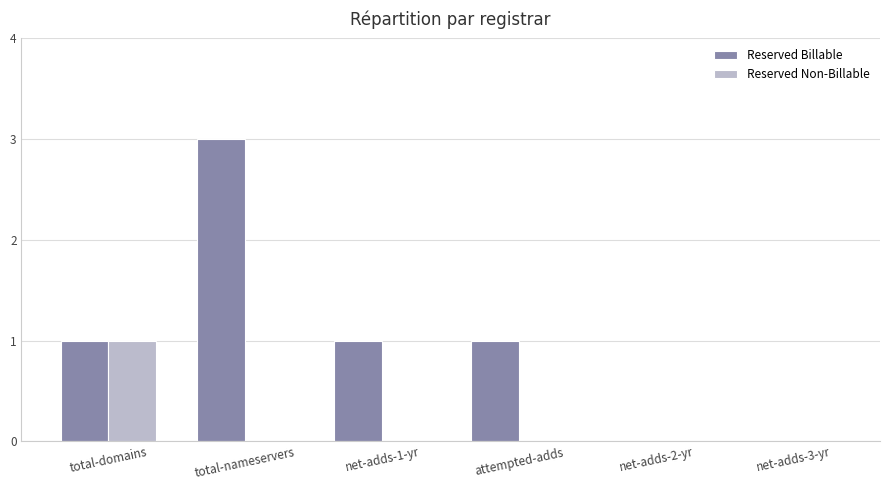

What is the difference between the Reserved Billable values at net-adds-3-yr and net-adds-1-yr?

1